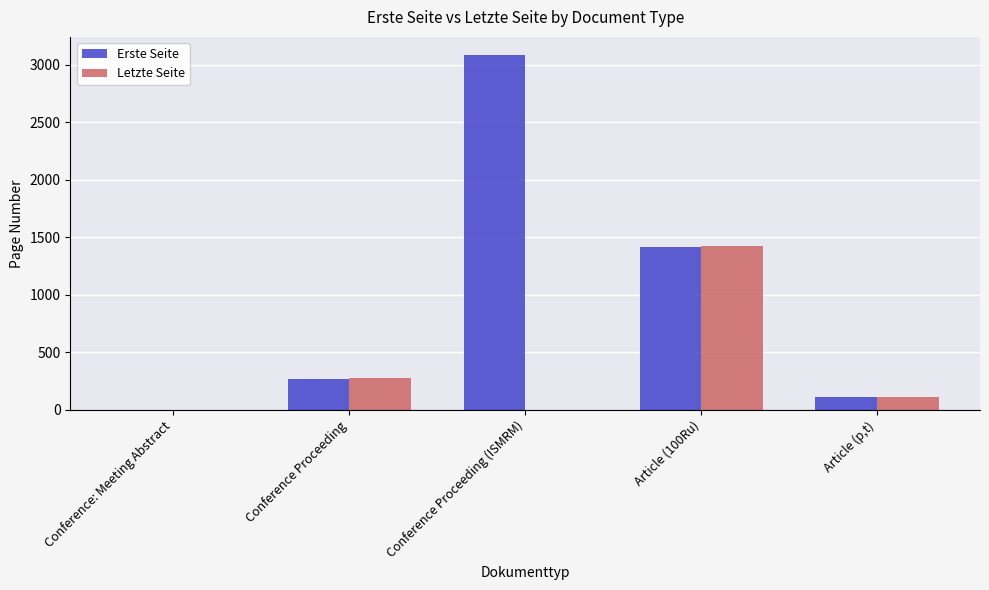

Does the chart contain stacked bars?

No